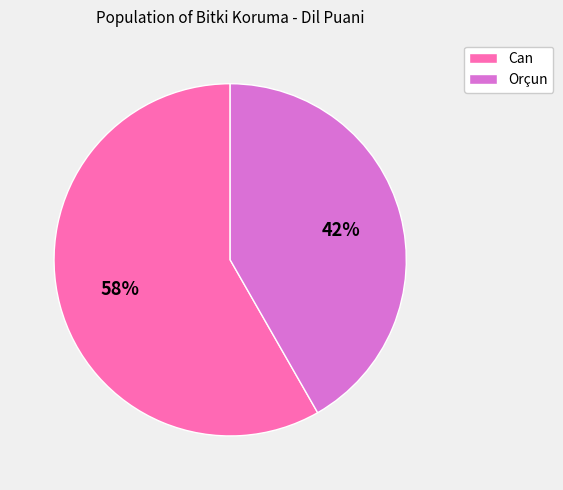

Rank the categories by value from highest to lowest.

Can, Orçun